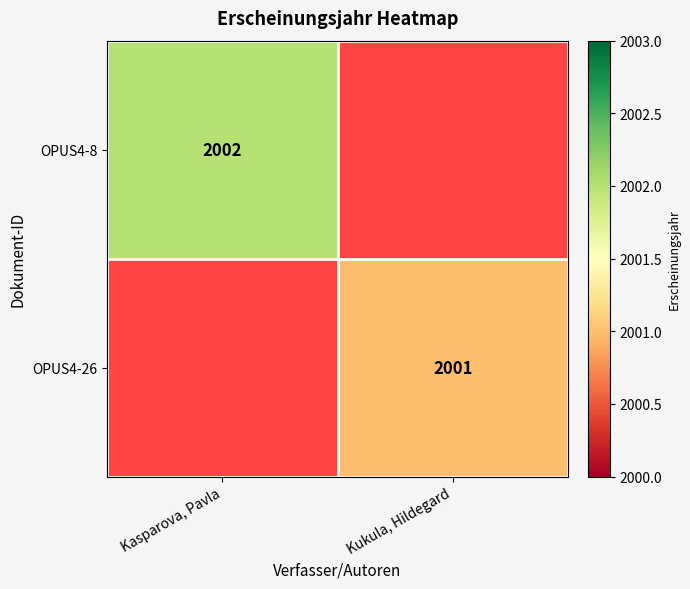

True or false: OPUS4-26 has a value of 2001 at Kukula, Hildegard.

True